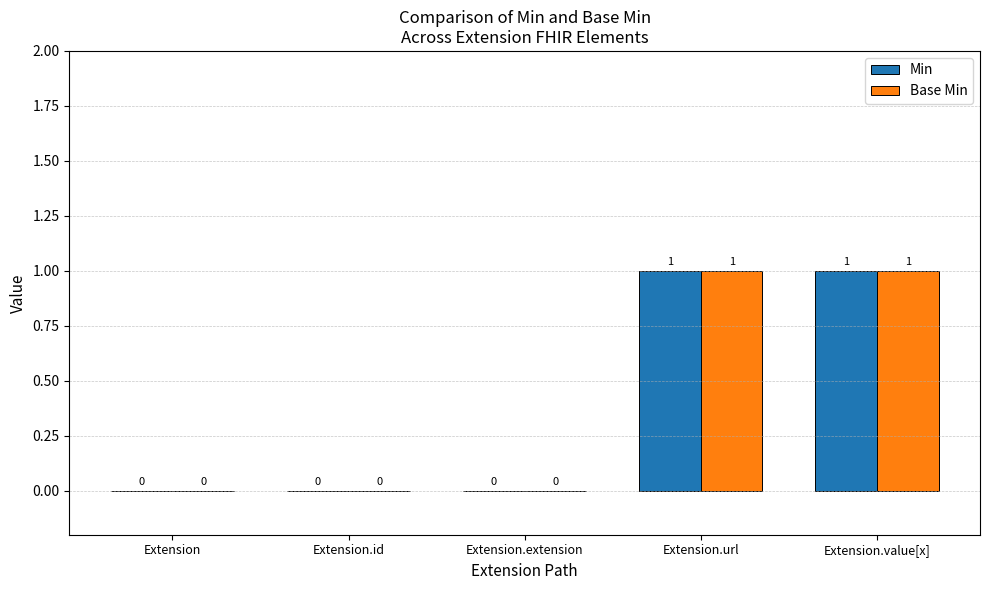

Is the value of Min at Extension.extension greater than the value of Base Min at Extension.value[x]?

No